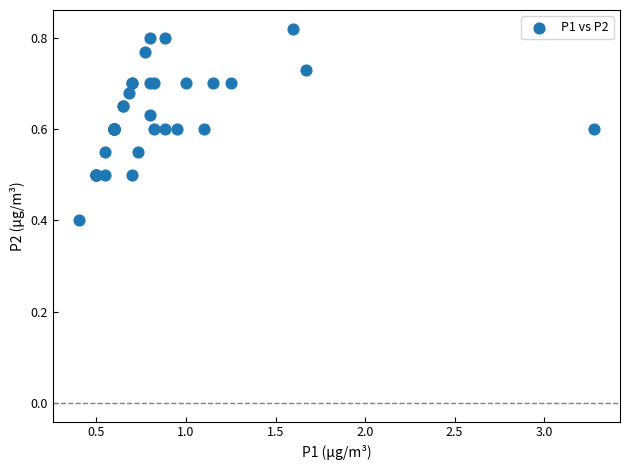

What Y value in the scatter plot is closest to 0?

0.4